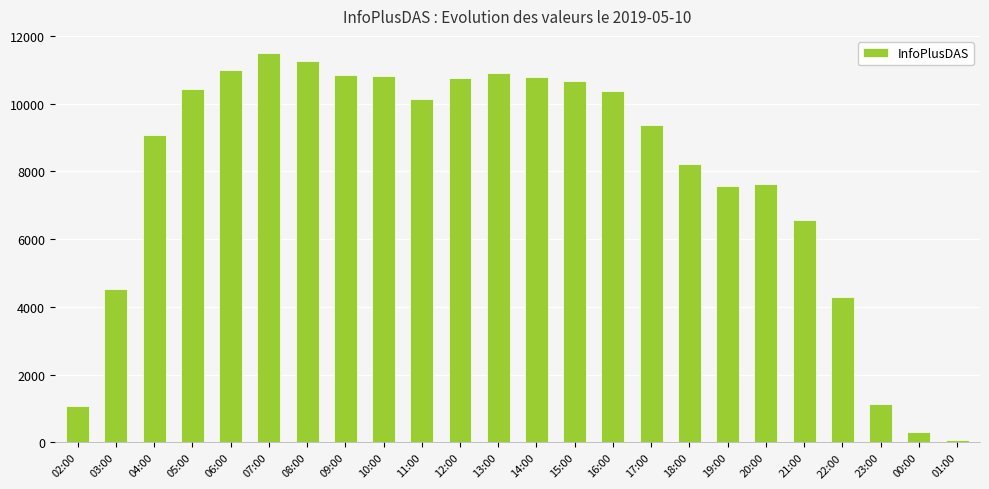

At which label is the value closest to 5779?

21:00